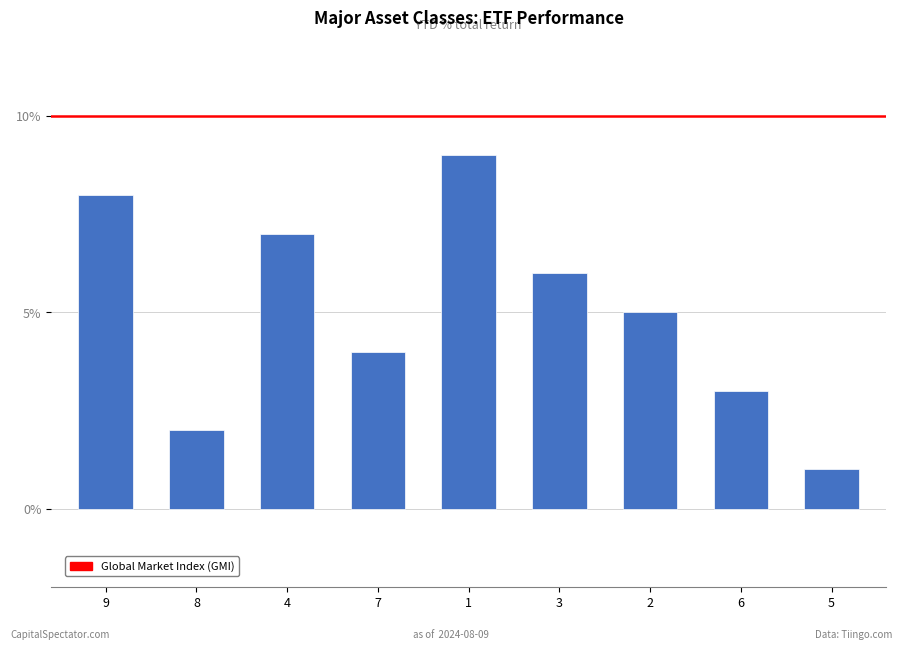

Rank the categories by value from highest to lowest.

1, 9, 4, 3, 2, 7, 6, 8, 5